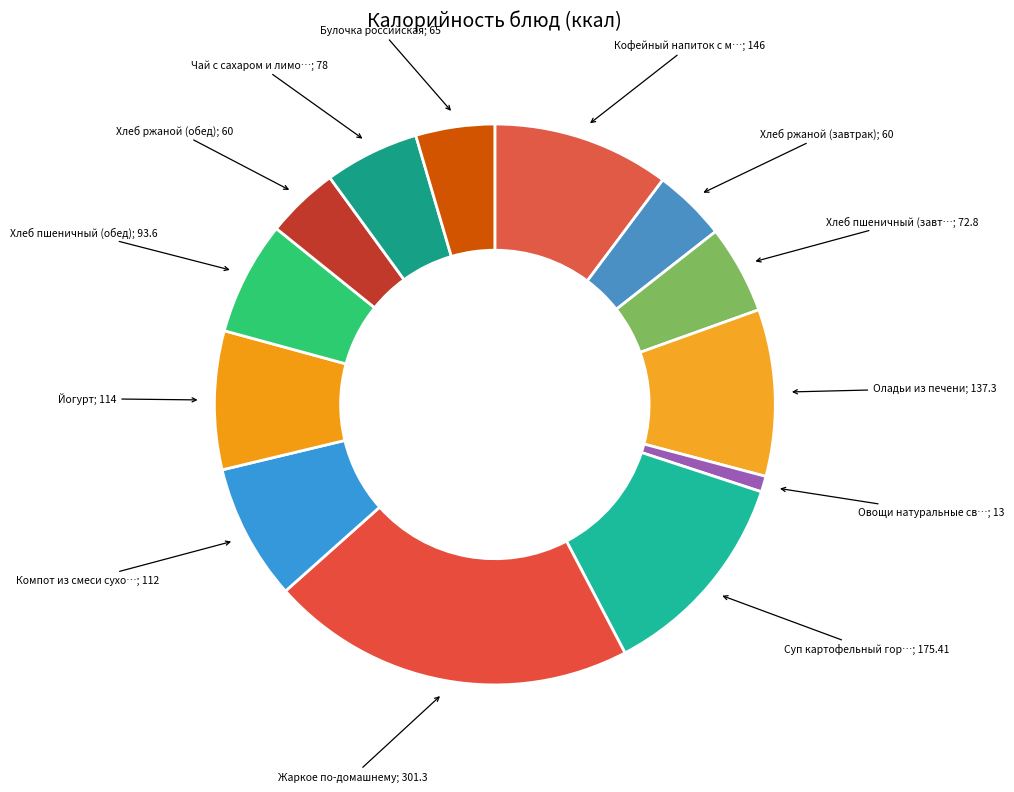

How many slices are in this pie chart?

13